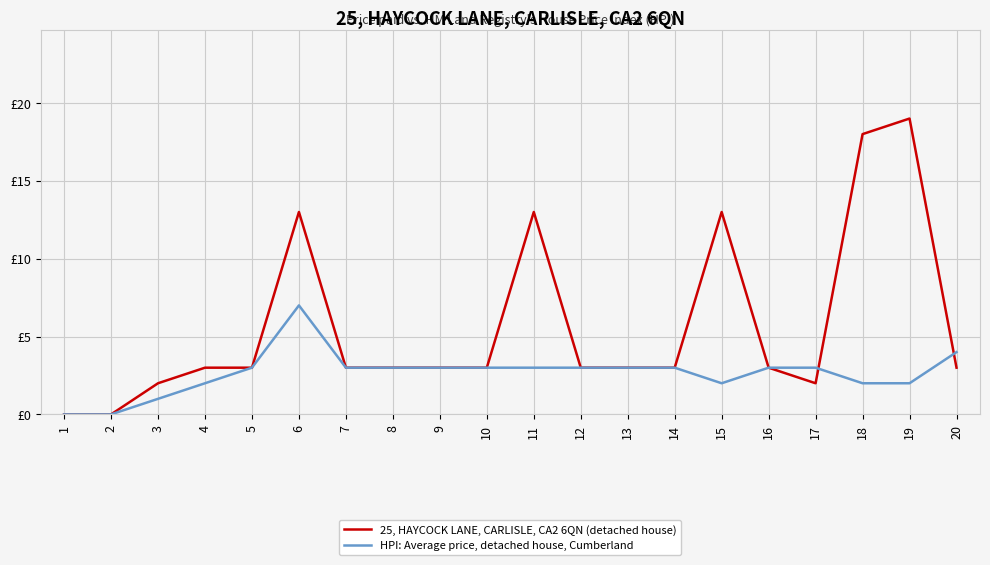

At which label does 25, HAYCOCK LANE, CARLISLE, CA2 6QN (detached house) first exceed 3?

6